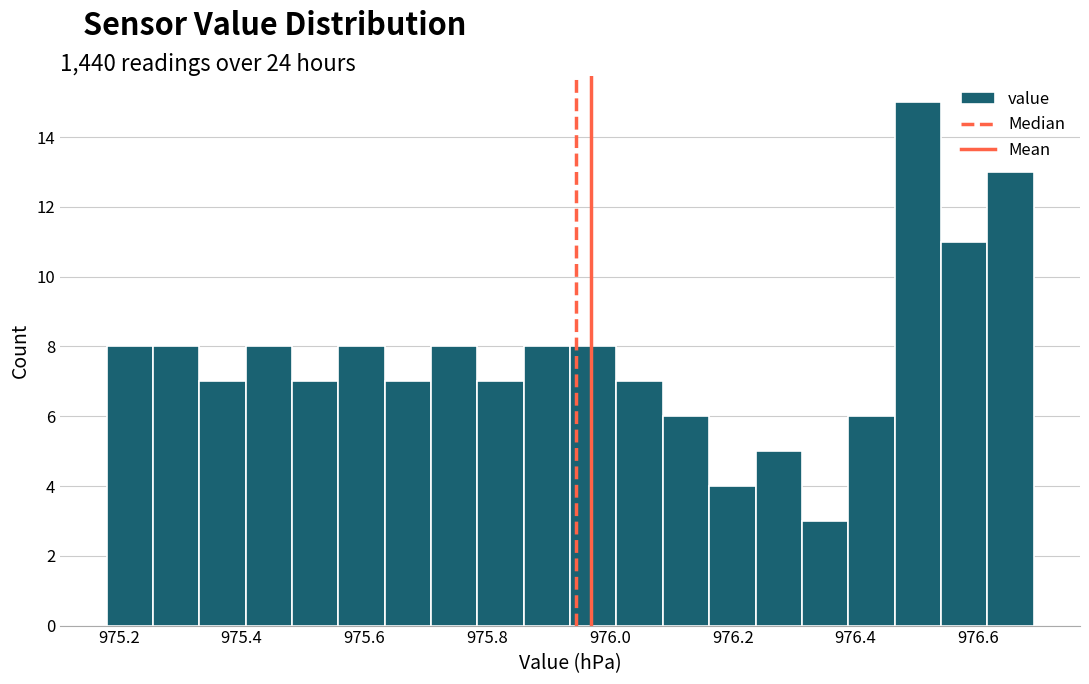

Read against the x-axis, roughly where is the centre of the tallest bar?

976.50